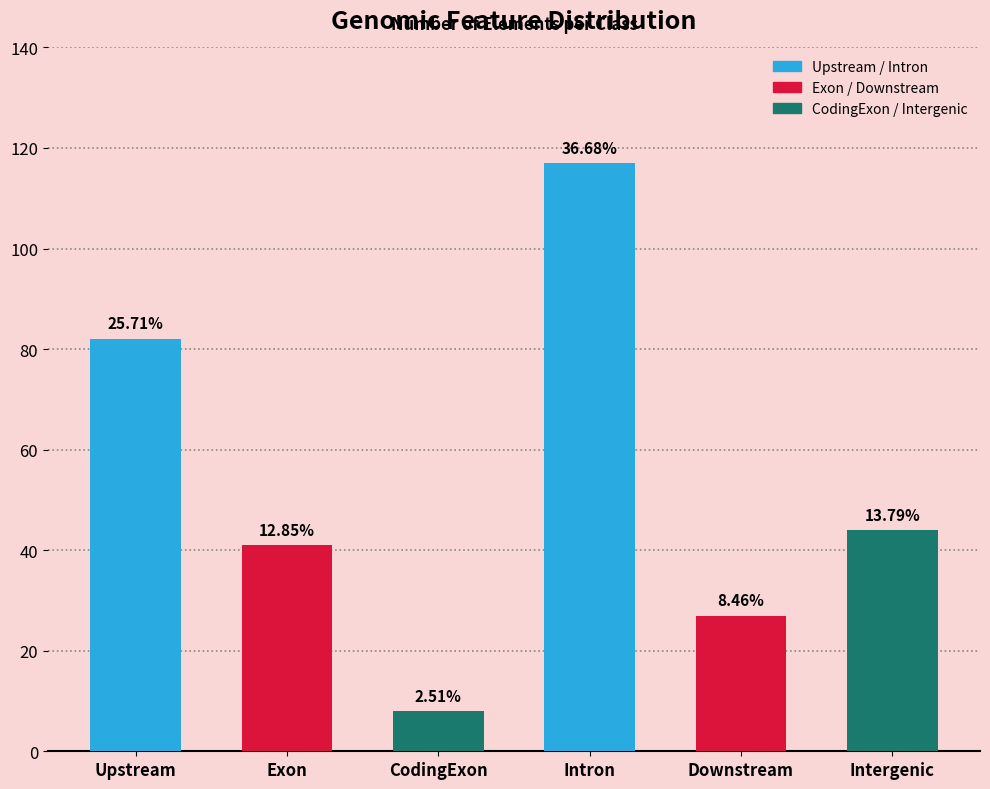

Does the chart contain stacked bars?

No